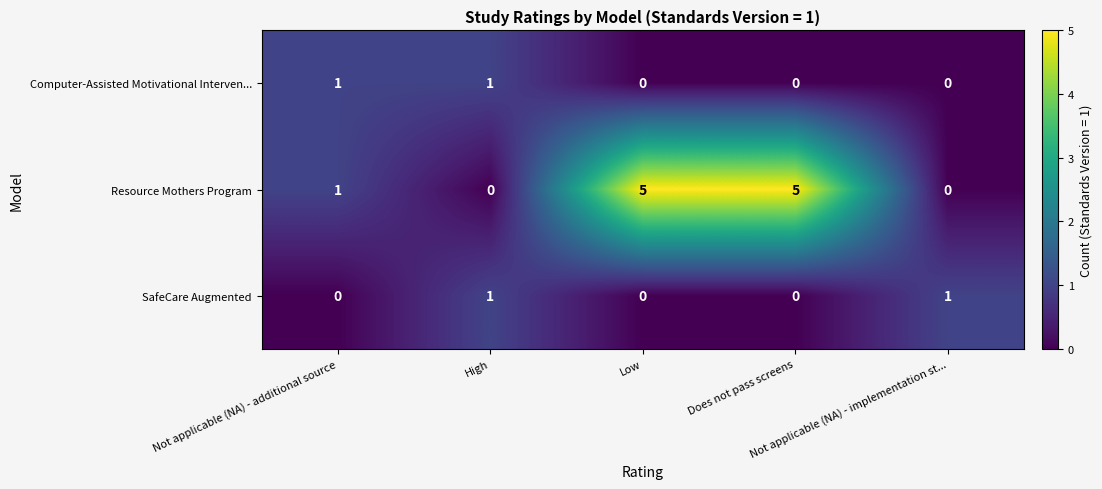

At how many categories does at least one series exceed 3?

2